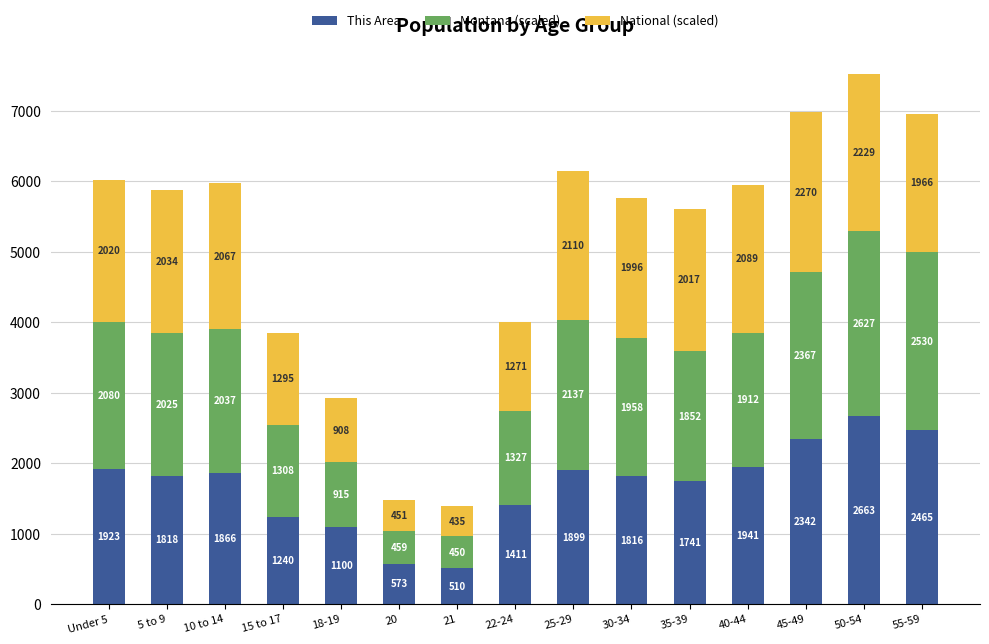

What is the difference between the This Area values at 15 to 17 and 18-19?

140